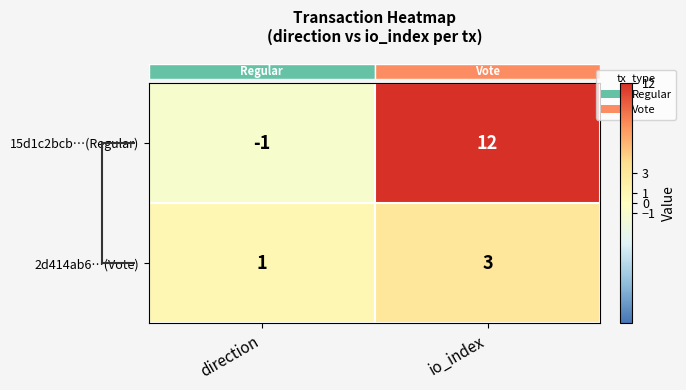

What is the maximum value for 15d1c2bcb…(Regular)?

12